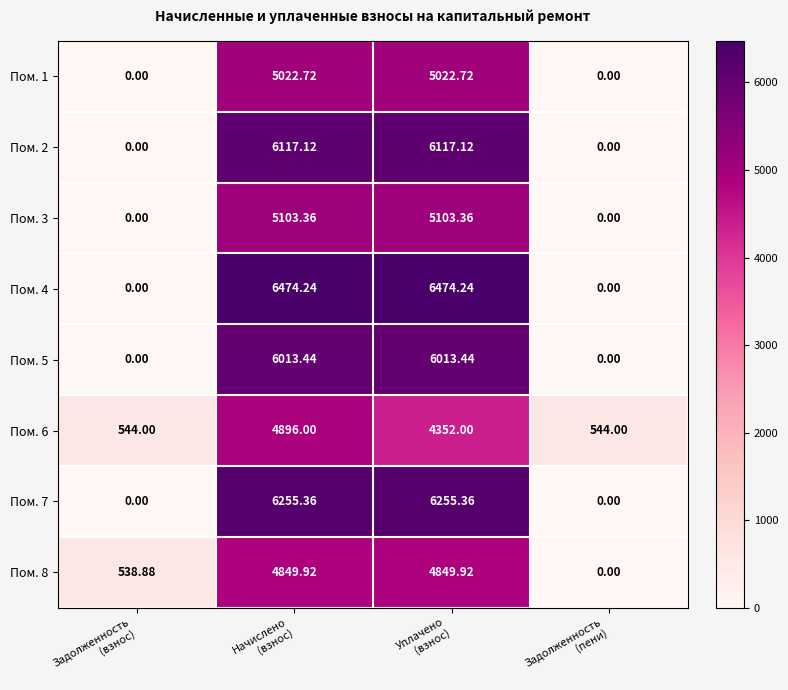

How many categories are shown in the chart?

4